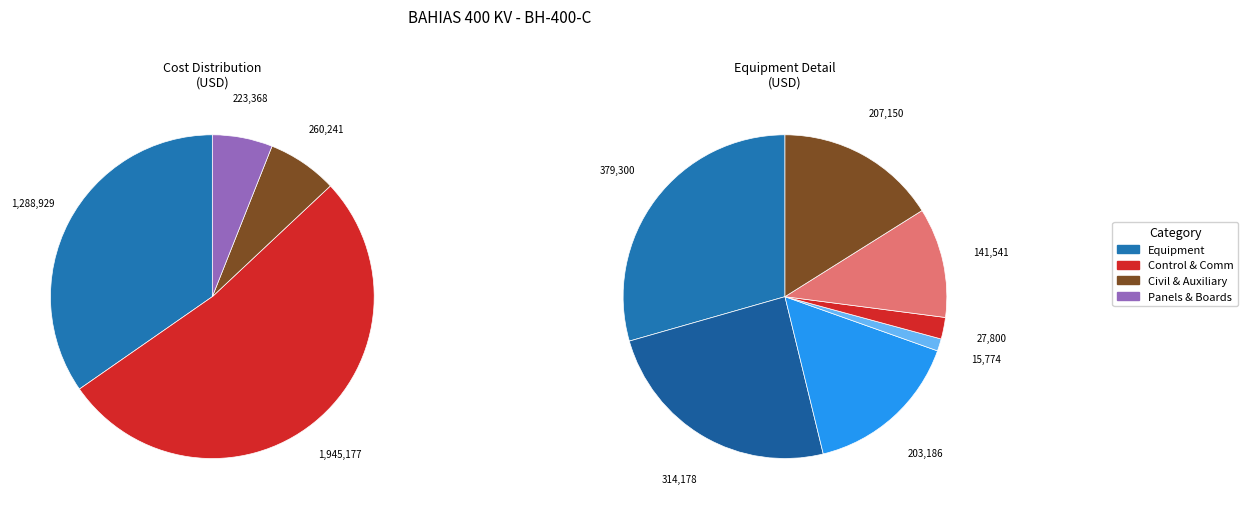

To the nearest percent, what portion does APARTARRAYOS represent?

1%